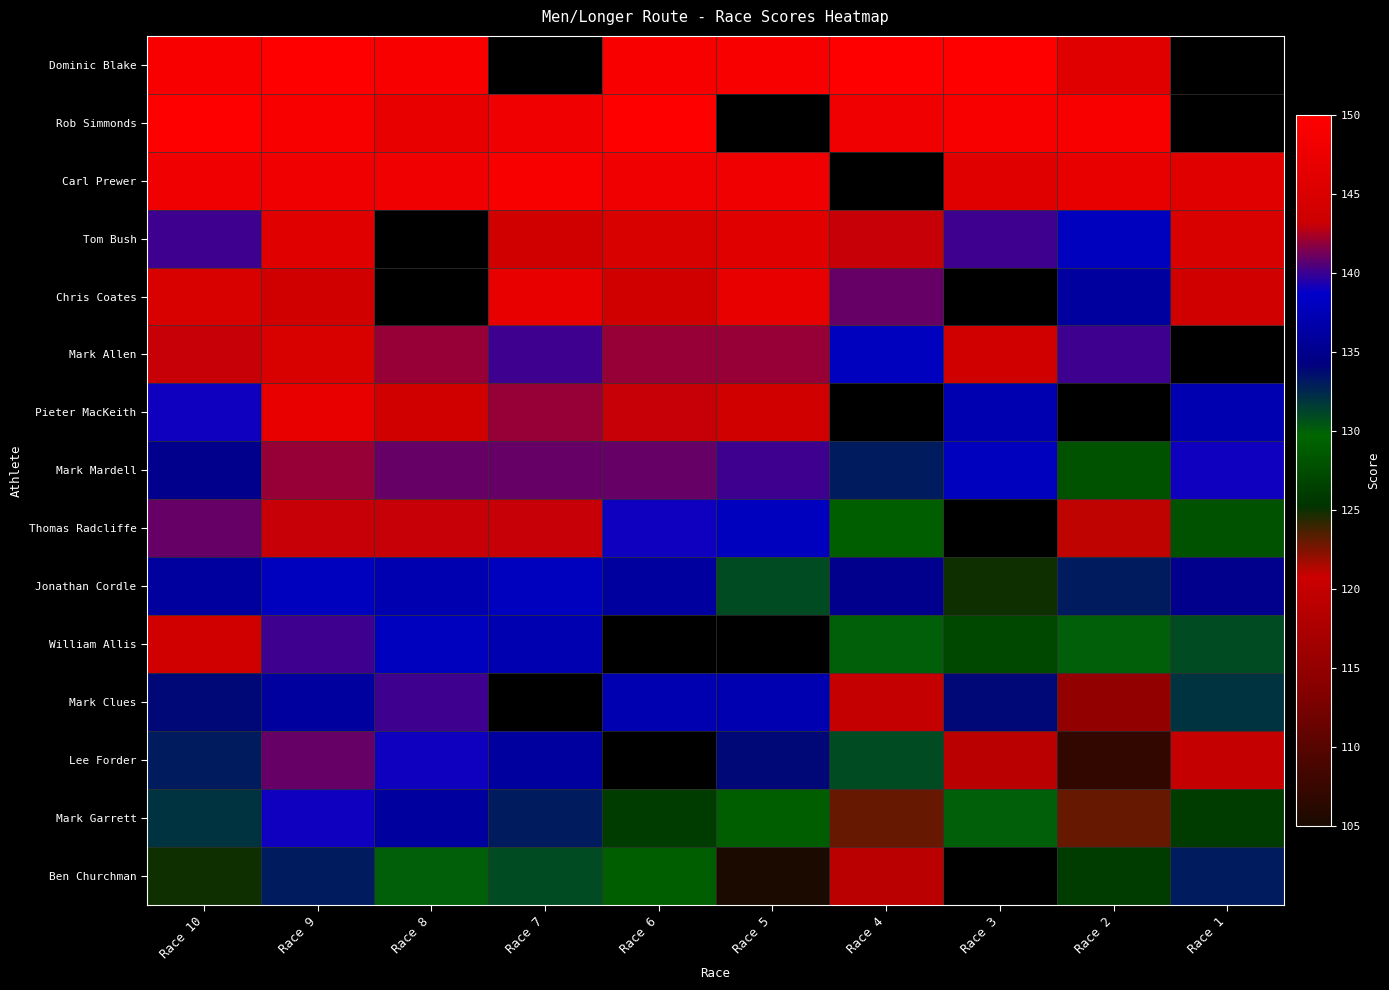

Between Race 1 and Race 4, which is larger?

Race 4